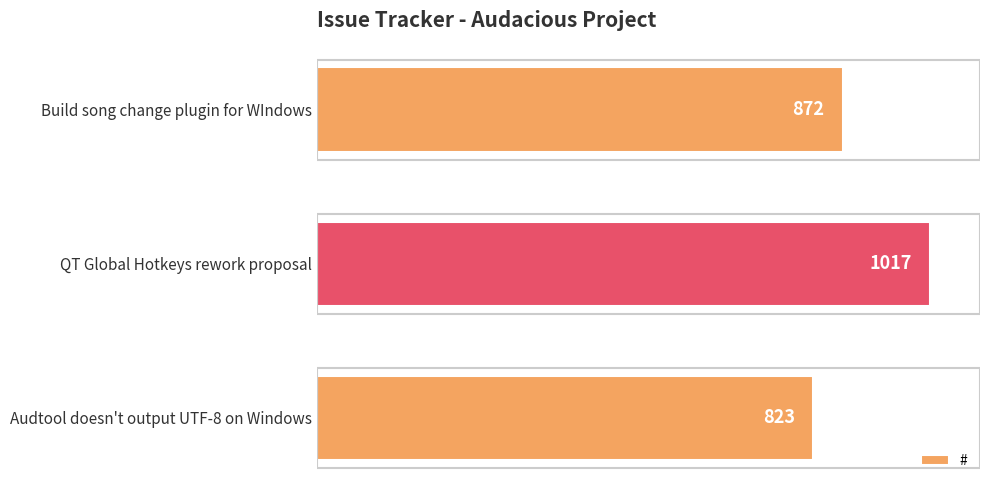

How many values are below 872?

1